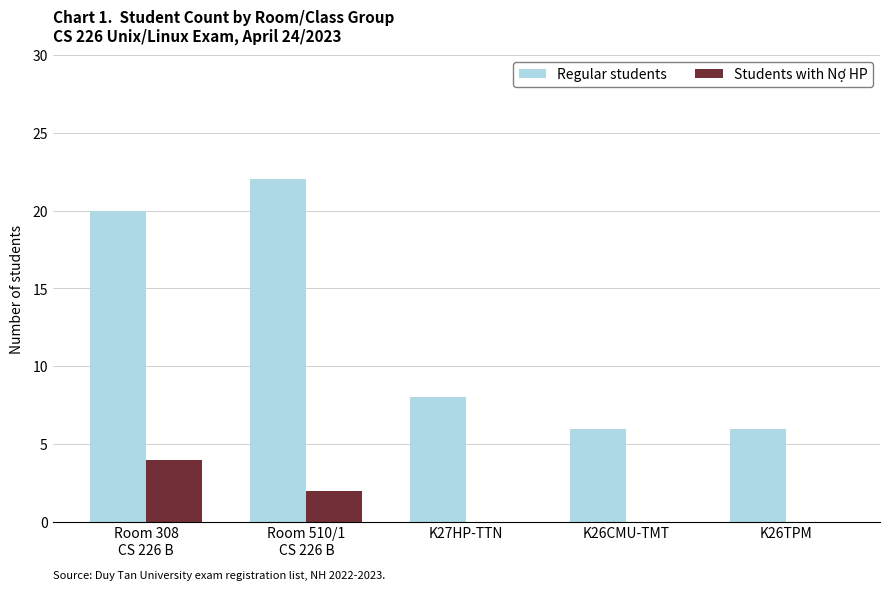

What is the difference between the Regular students values at K26CMU-TMT and Room 510/1
CS 226 B?

16